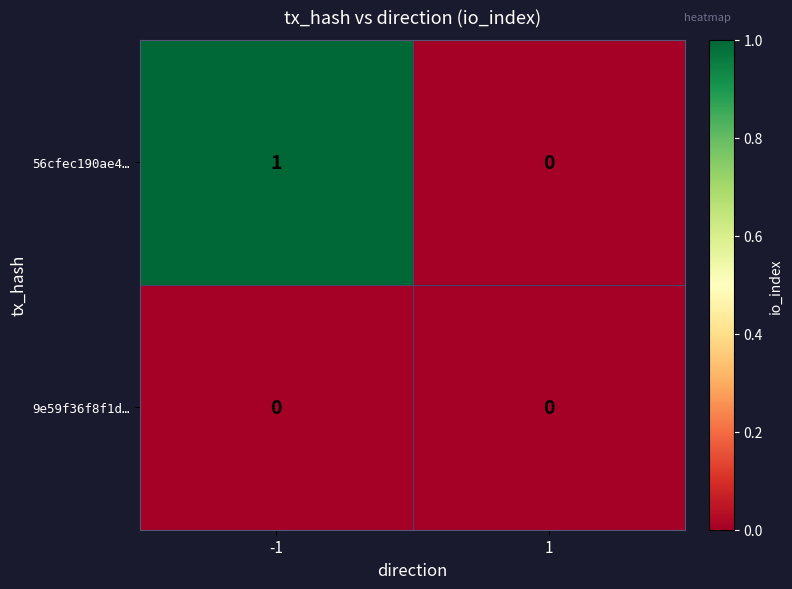

At which category is the sum across all series the highest?

-1